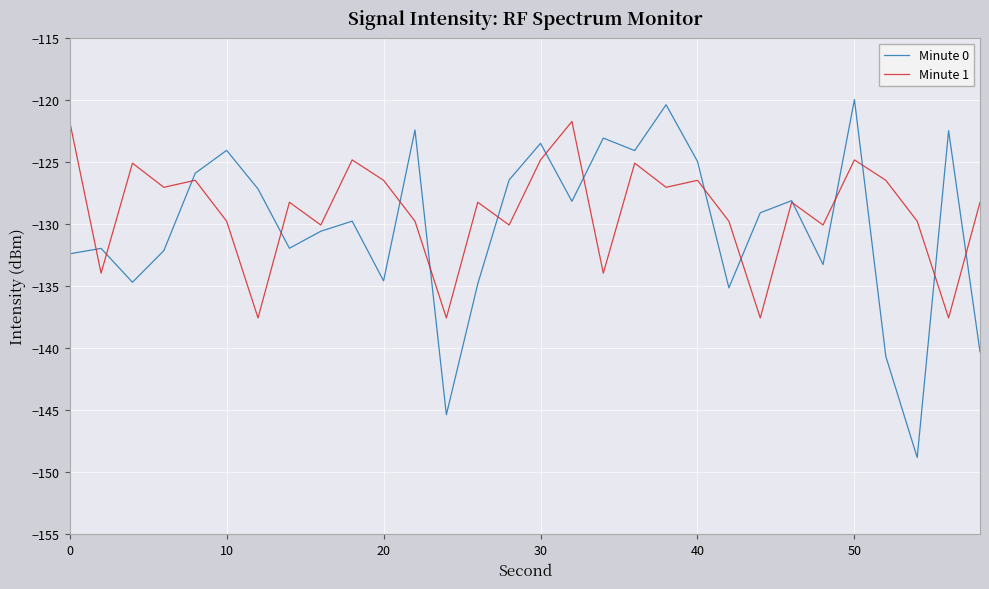

What is the average value of the Minute 0 series?

-130.2